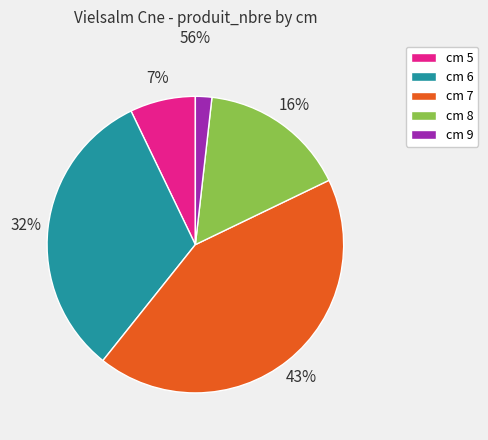

Is the sum of cm 6 and cm 9 greater than half?

No